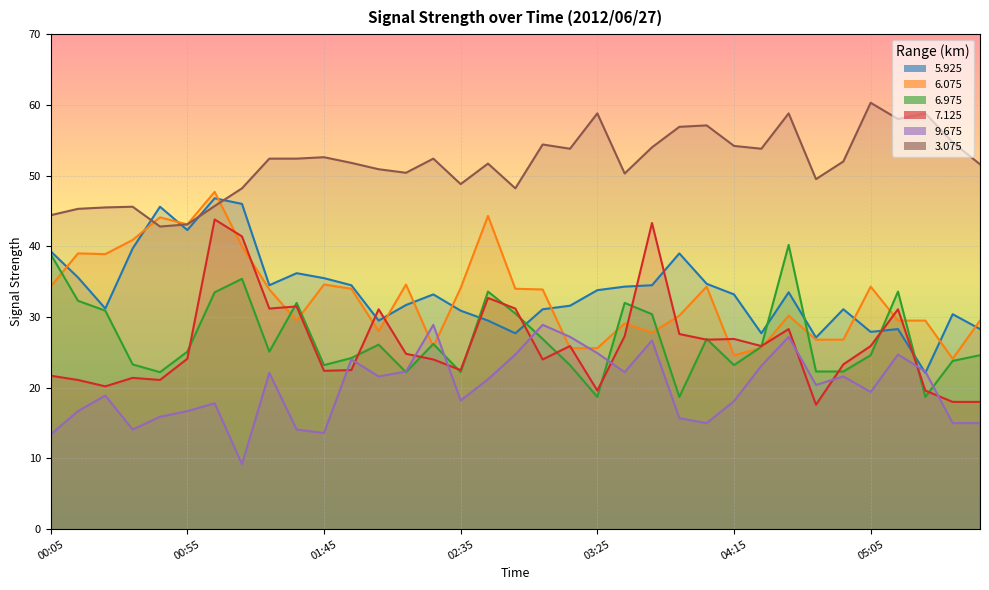

Where is the first local maximum for   9.675?

00:25